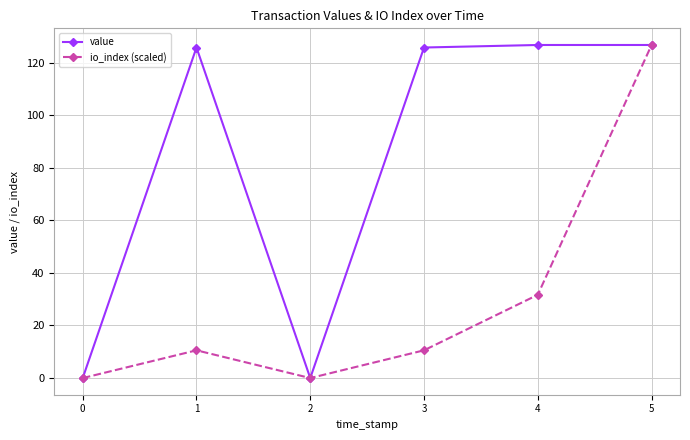

Rank the series at 1 from highest to lowest value.

value, io_index (scaled)